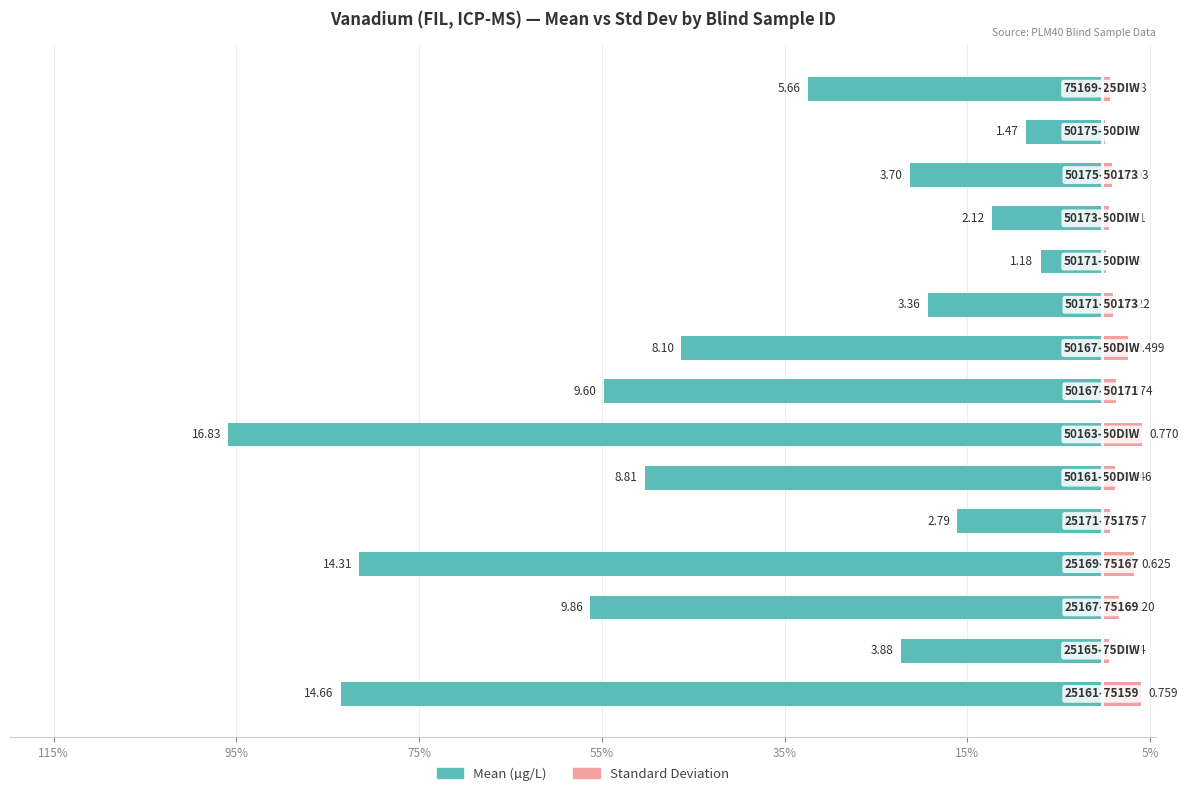

How many bars are there in total?

30